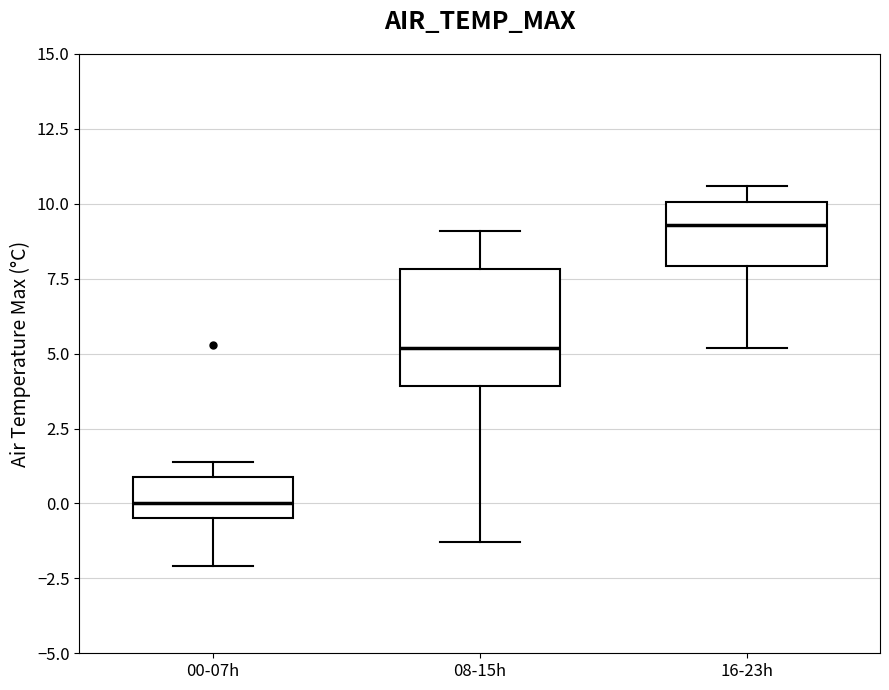

Where does the upper whisker of the box for 08-15h end on the y-axis? The values are not printed on the chart, so give them approximately, as read against the axis.

9.0